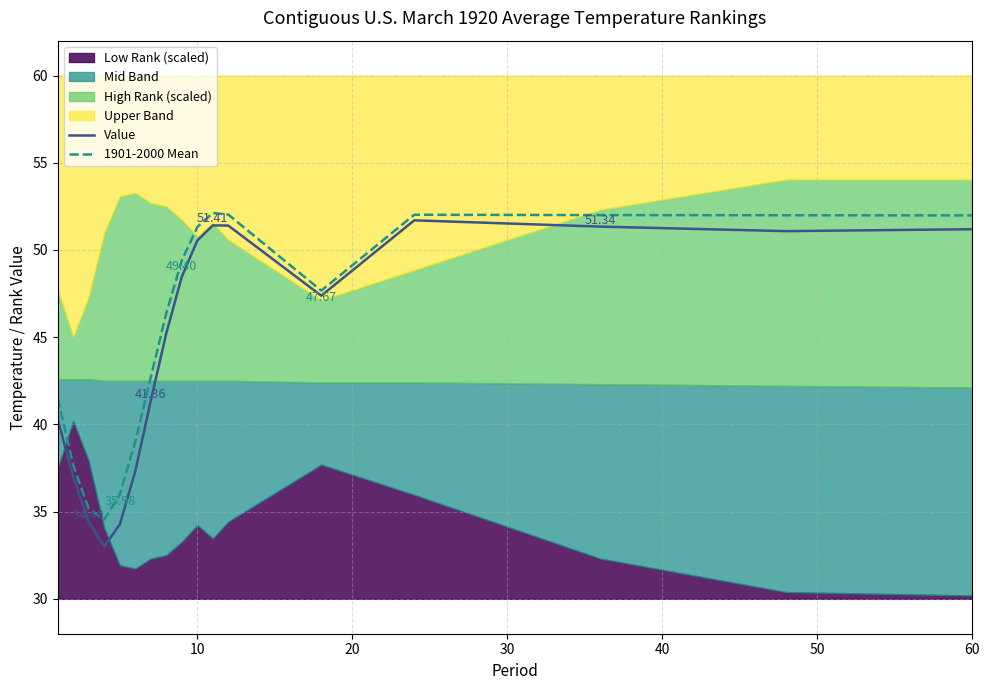

Reading right to left, extract all data points from this chart.

Value: 51.2	51.1	51.3	51.7	47.4	51.4	51.4	50.5	48.5	45.2	41.4	37.3	34.3	33.0	34.4	37.0	40.3
1901-2000 Mean: 52.0	52.0	52.0	52.0	47.7	52.0	52.1	51.3	49.4	46.4	42.7	39.0	36.0	34.5	35.1	37.7	41.5